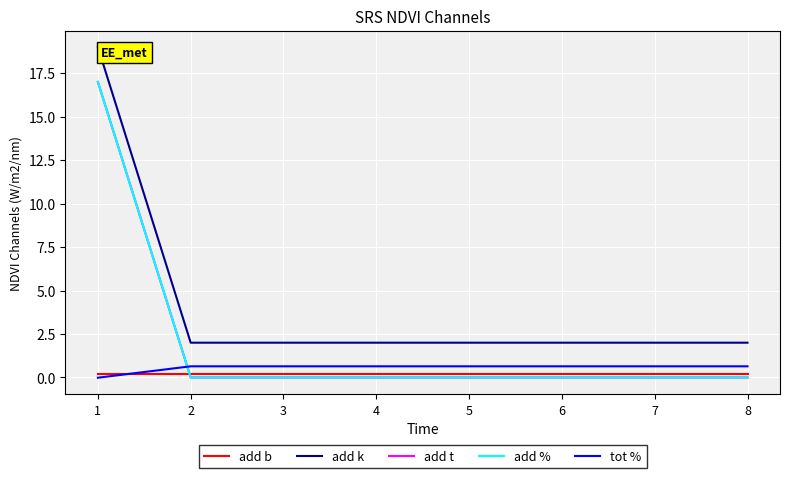

What is the highest value of the add t series?

17.0